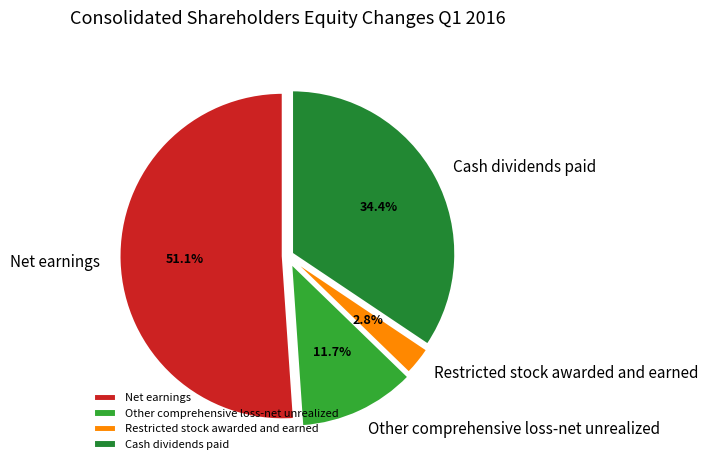

What percentage is the Other comprehensive loss-net unrealized slice, to the nearest percent?

12%